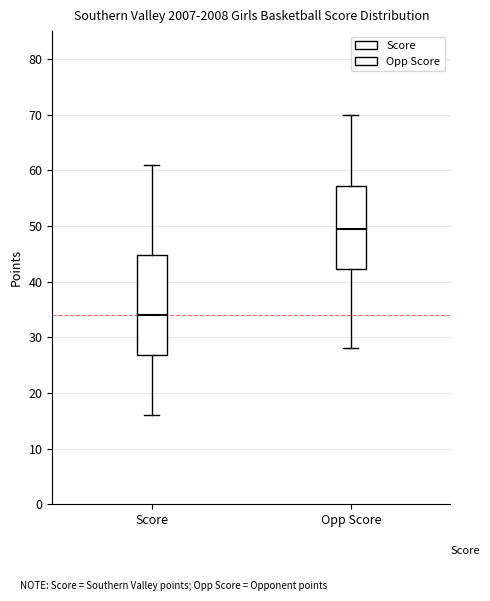

Reading left to right, transcribe this box plot: for each box, give where its median line is, the range the box spans, and where its two whiskers end, as read against the y-axis. The values are not printed on the chart, so give them approximately, as read against the axis.

Score: median 34, box 27 to 45, whiskers 16 to 61
Opp Score: median 50, box 42 to 57, whiskers 28 to 70